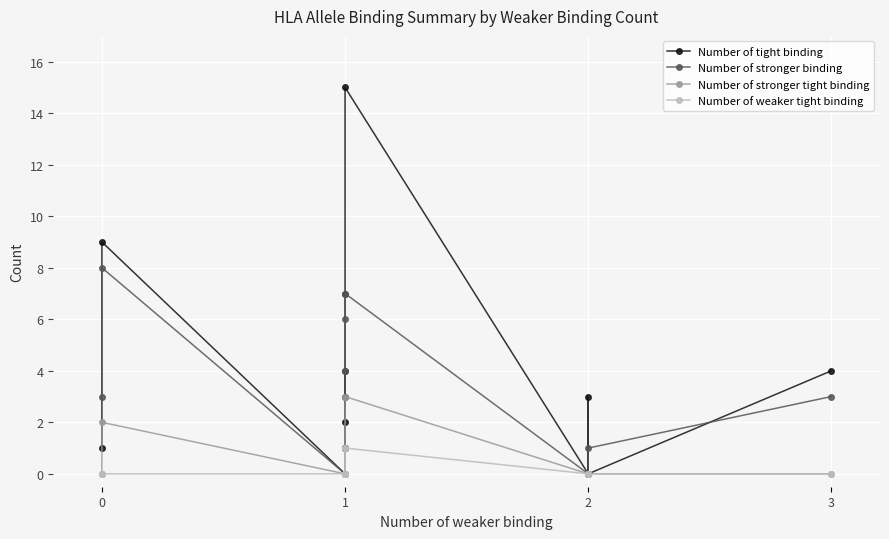

True or false: Number of stronger tight binding has a value of 0 at 4.

True